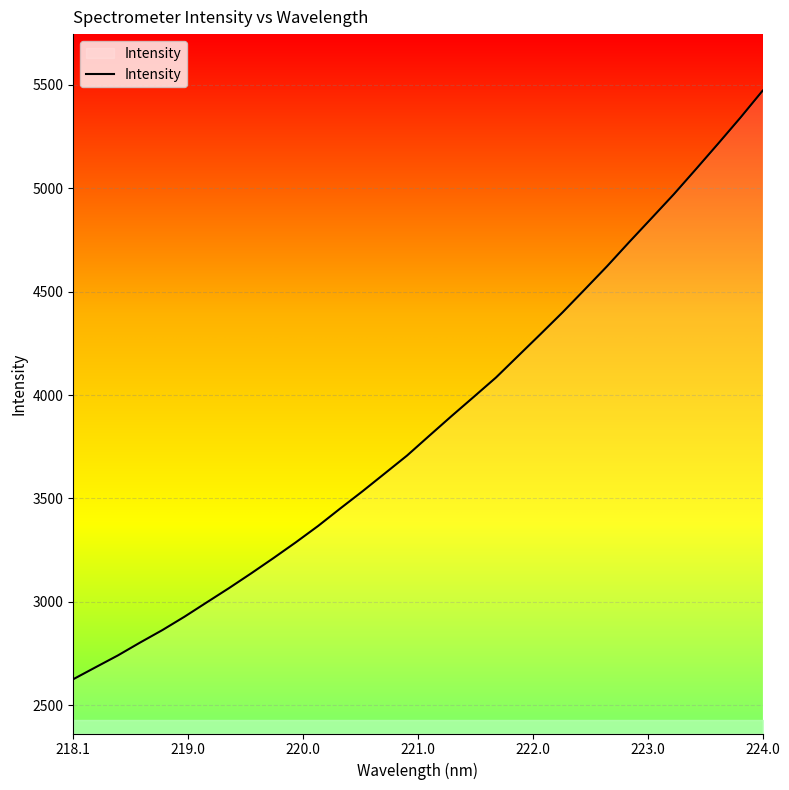

What is the difference between the maximum and minimum values?

2846.4